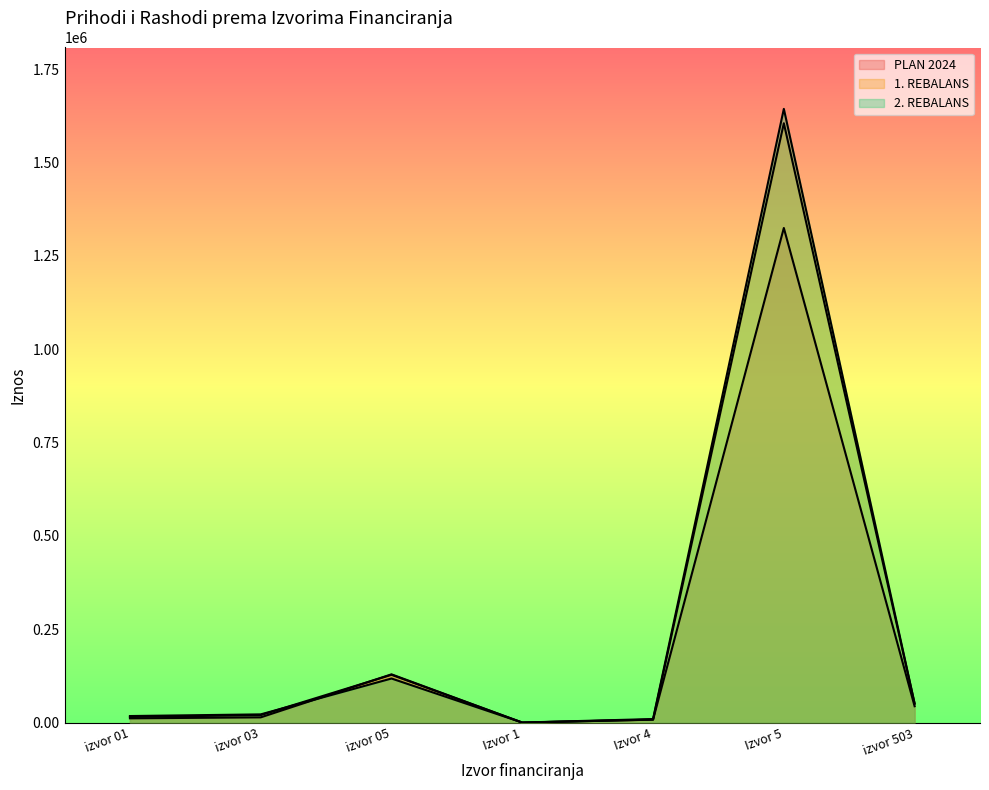

Where is the first local minimum for PLAN 2024?

Izvor 1